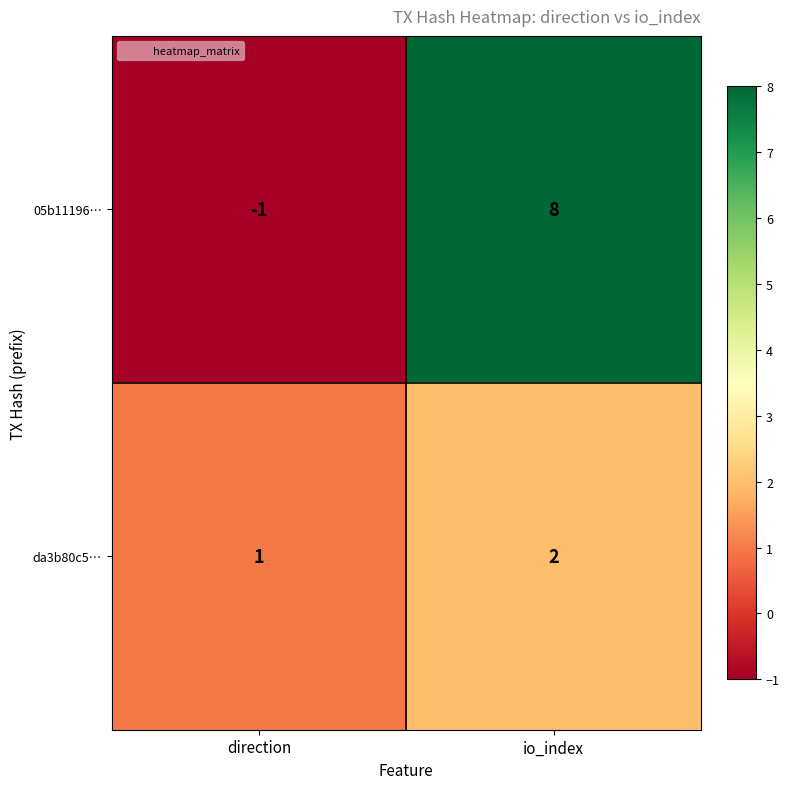

At which label is 05b11196… closest to 3?

direction